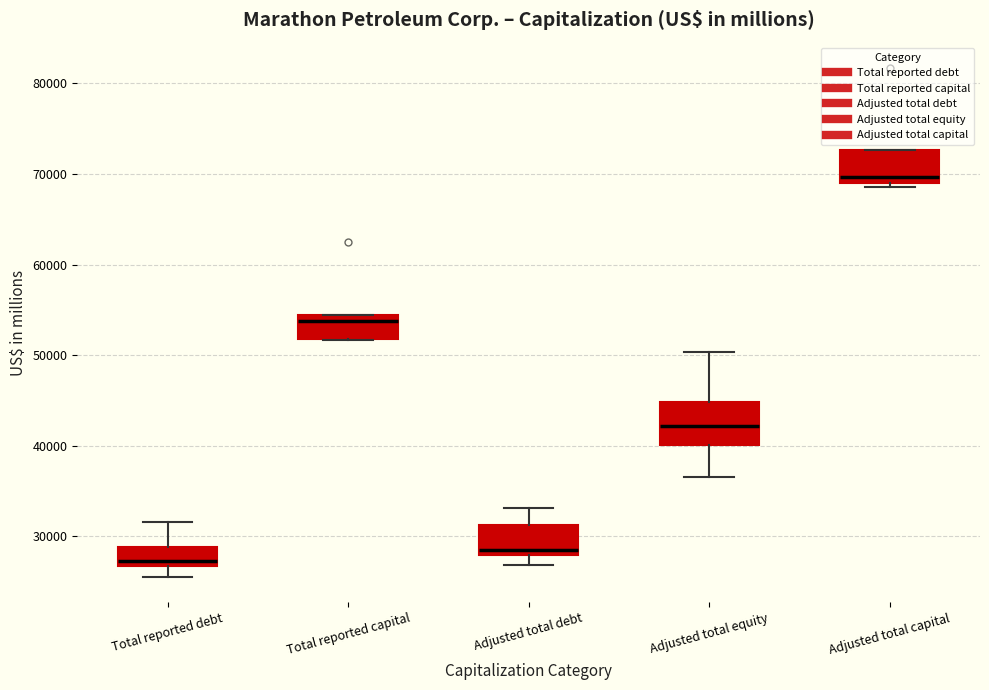

Where is the lower edge of the box for Adjusted total equity on the y-axis? The values are not printed on the chart, so give them approximately, as read against the axis.

40000